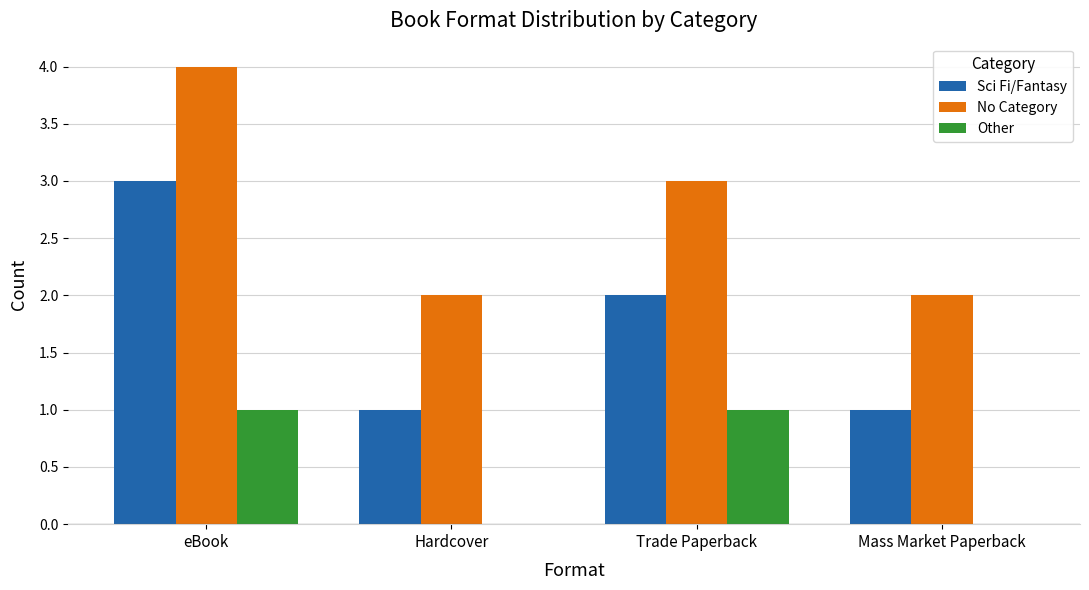

What is the sum of all No Category values?

11